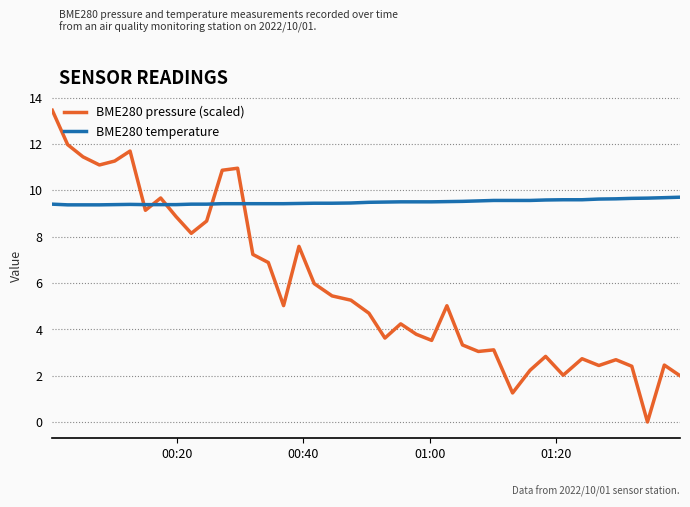

Which series has the largest total across all categories?

BME280 temperature